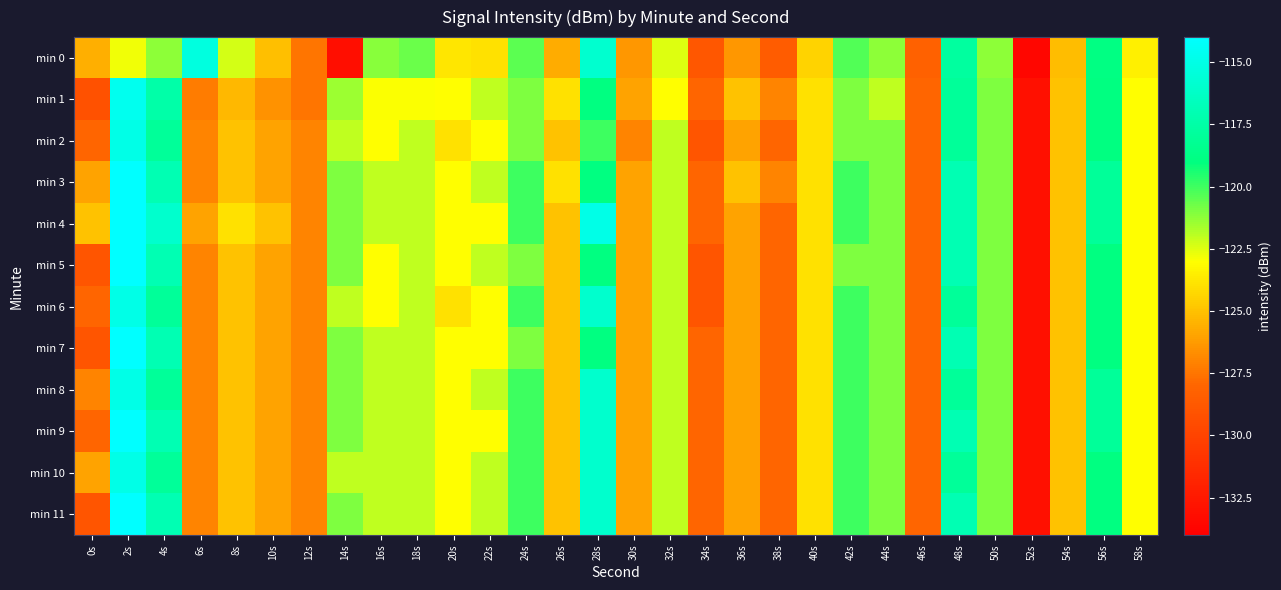

Rank the series by their maximum value, from lowest to highest.

min 0, min 2, min 6, min 8, min 10, min 1, min 3, min 5, min 7, min 9, min 11, min 4